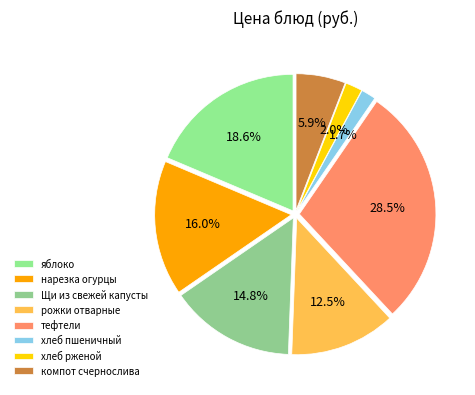

To the nearest percent, what is the difference between the largest and smallest slice percentages?

27%